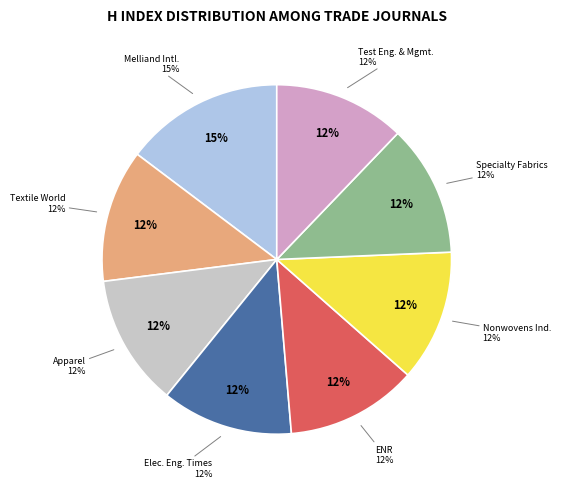

To the nearest percent, what portion does Specialty Fabrics Review represent?

12%